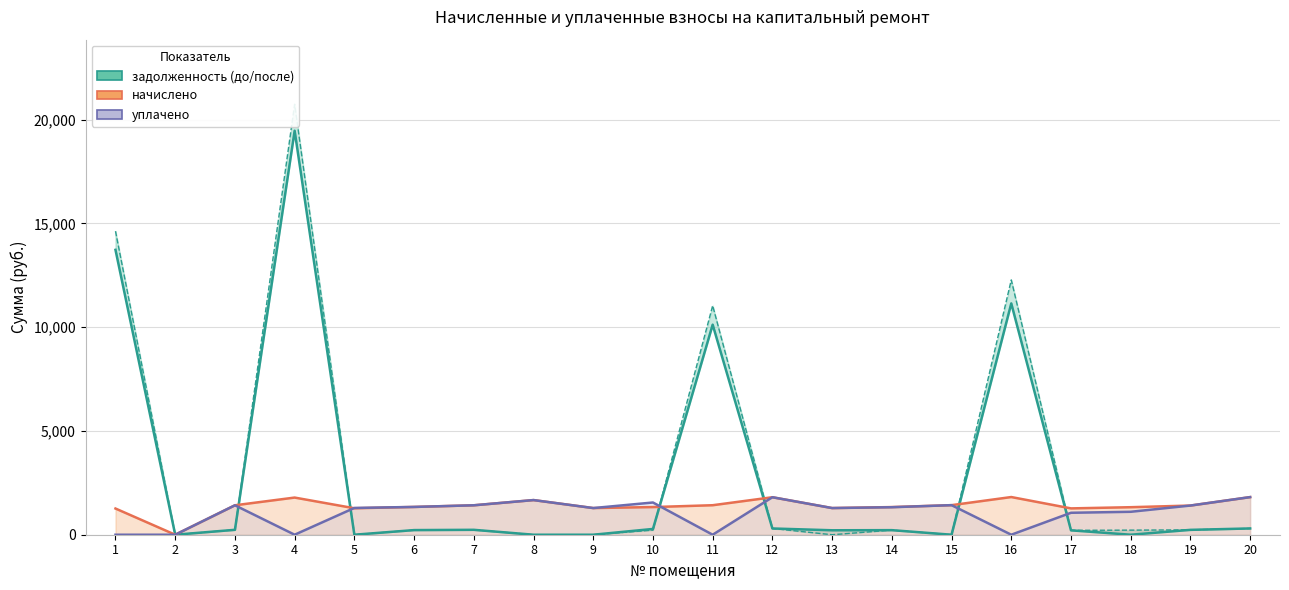

Reading right to left, extract all data points from this chart.

задолженность (до): 20=302.1	19=234.3	18=0.0	17=211.5	16=11145.3	15=0.0	14=220.3	13=214.1	12=301.0	11=10121.9	10=278.4	9=0.0	8=0.0	7=236.4	6=223.1	5=0.0	4=19465.4	3=236.4	2=0.0	1=13726.1
задолженность (после): 20=302.1	19=234.3	18=221.0	17=211.5	16=12277.2	15=0.0	14=221.6	13=0.0	12=301.0	11=11038.9	10=222.1	9=0.0	8=0.0	7=236.4	6=223.1	5=0.0	4=20742.2	3=236.4	2=0.0	1=14626.4
начислено: 20=1812.6	19=1405.6	18=1326.1	17=1268.8	16=1815.8	15=1424.6	14=1332.4	13=1284.7	12=1806.2	11=1421.5	10=1332.4	9=1284.7	8=1669.5	7=1418.3	6=1338.8	5=1275.2	4=1790.3	3=1418.3	2=0.0	1=1262.5
уплачено: 20=1812.6	19=1405.6	18=1105.0	17=1057.3	16=0.0	15=1424.6	14=1325.0	13=1284.7	12=1806.2	11=0.0	10=1552.7	9=1284.7	8=1669.5	7=1418.3	6=1338.8	5=1290.0	4=0.0	3=1418.3	2=0.0	1=0.0